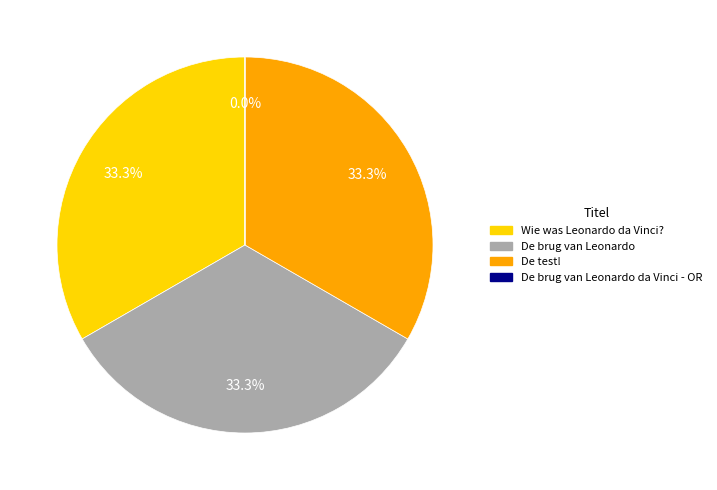

Which has a higher value, Wie was Leonardo da Vinci? or De brug van Leonardo?

De brug van Leonardo